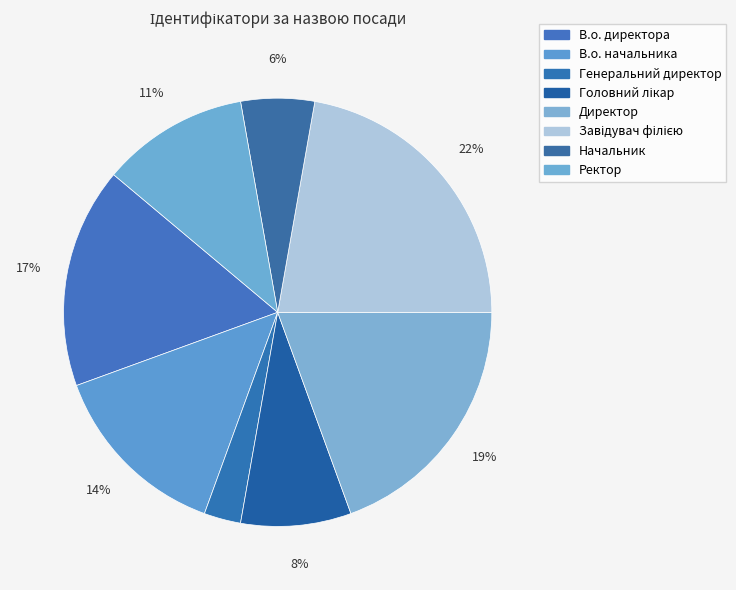

Which slice is the smallest?

Генеральний директор